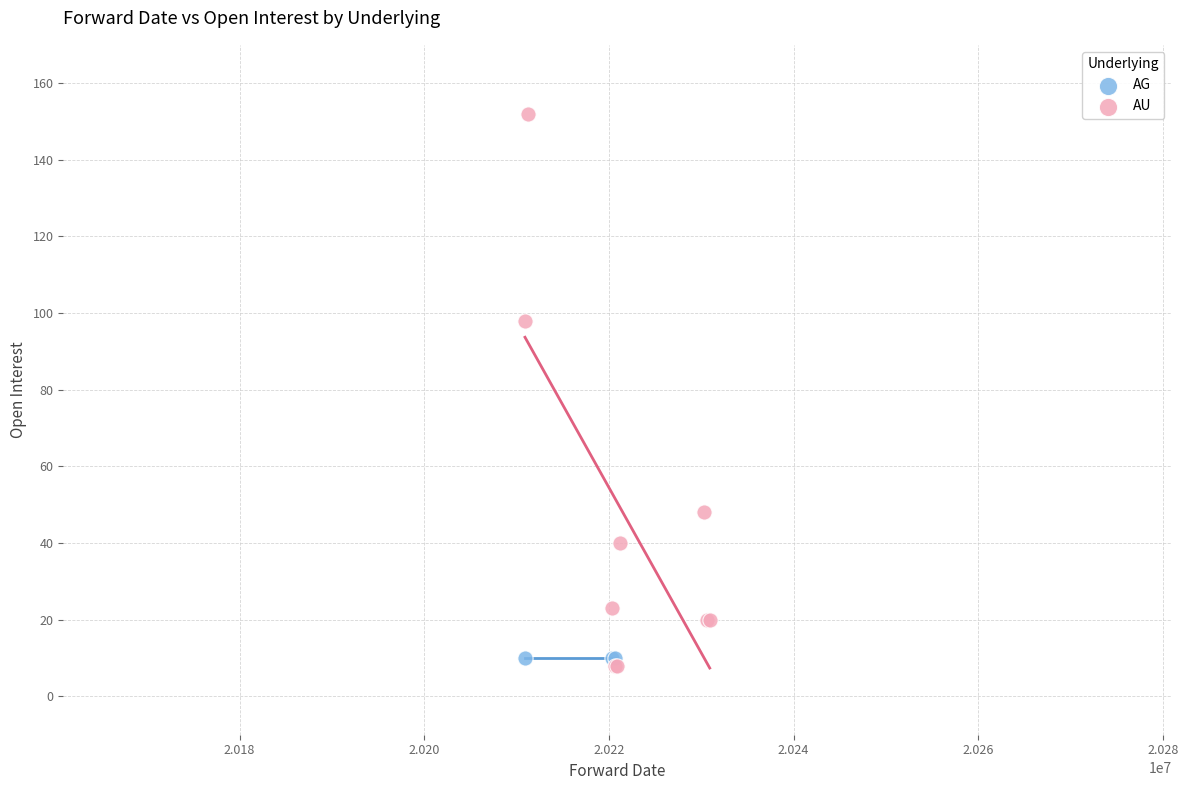

Which series contains the highest Y value?

AU